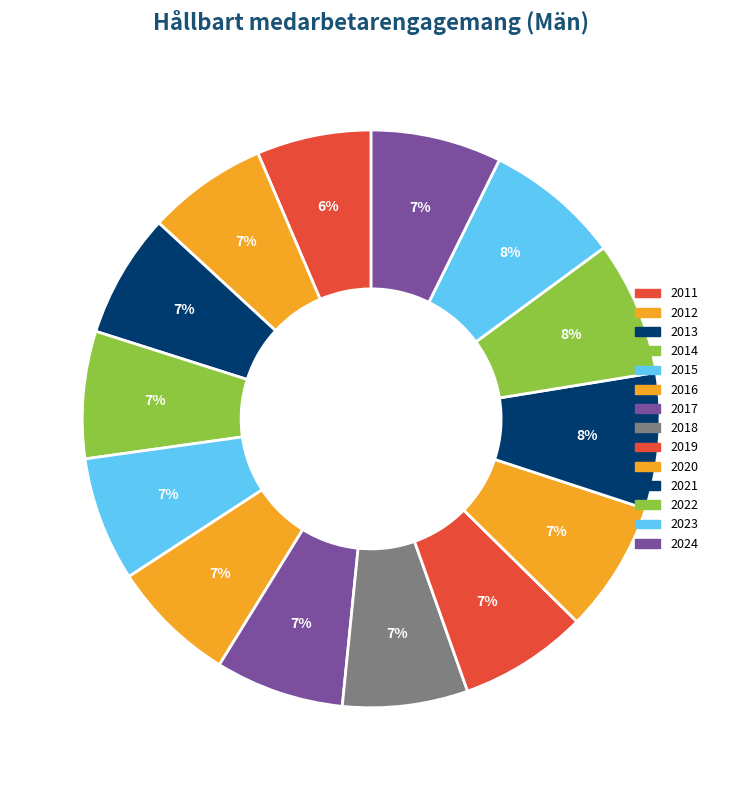

What percentage is the 2019 slice, to the nearest percent?

7%